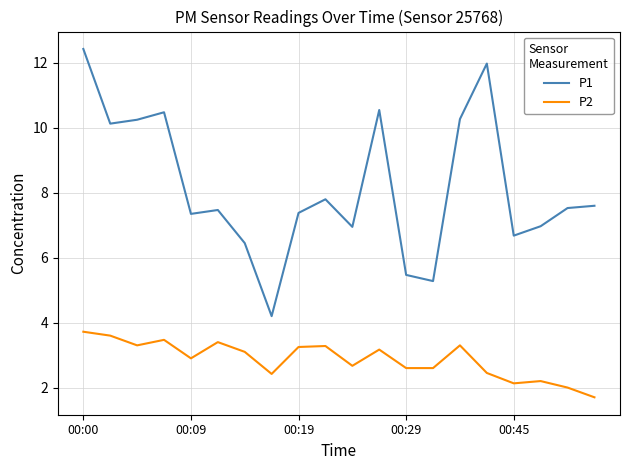

Which series has the largest total across all categories?

P1